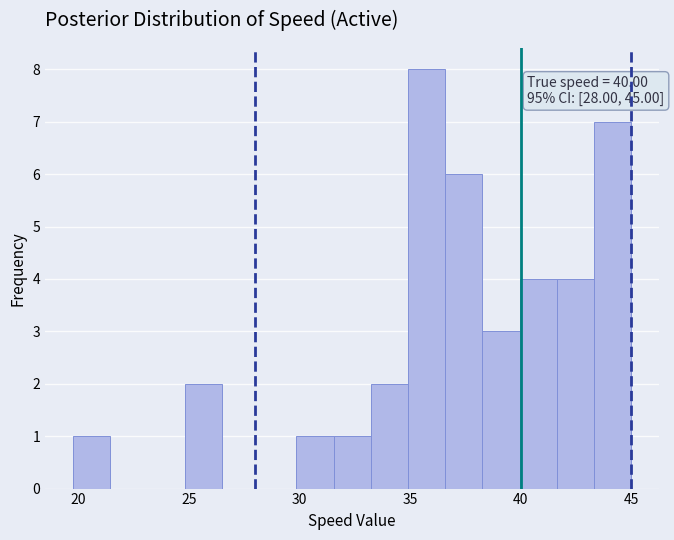

Around what value on the x-axis is the tallest bar? Give the approximate position of its centre, as read against the axis.

35.5